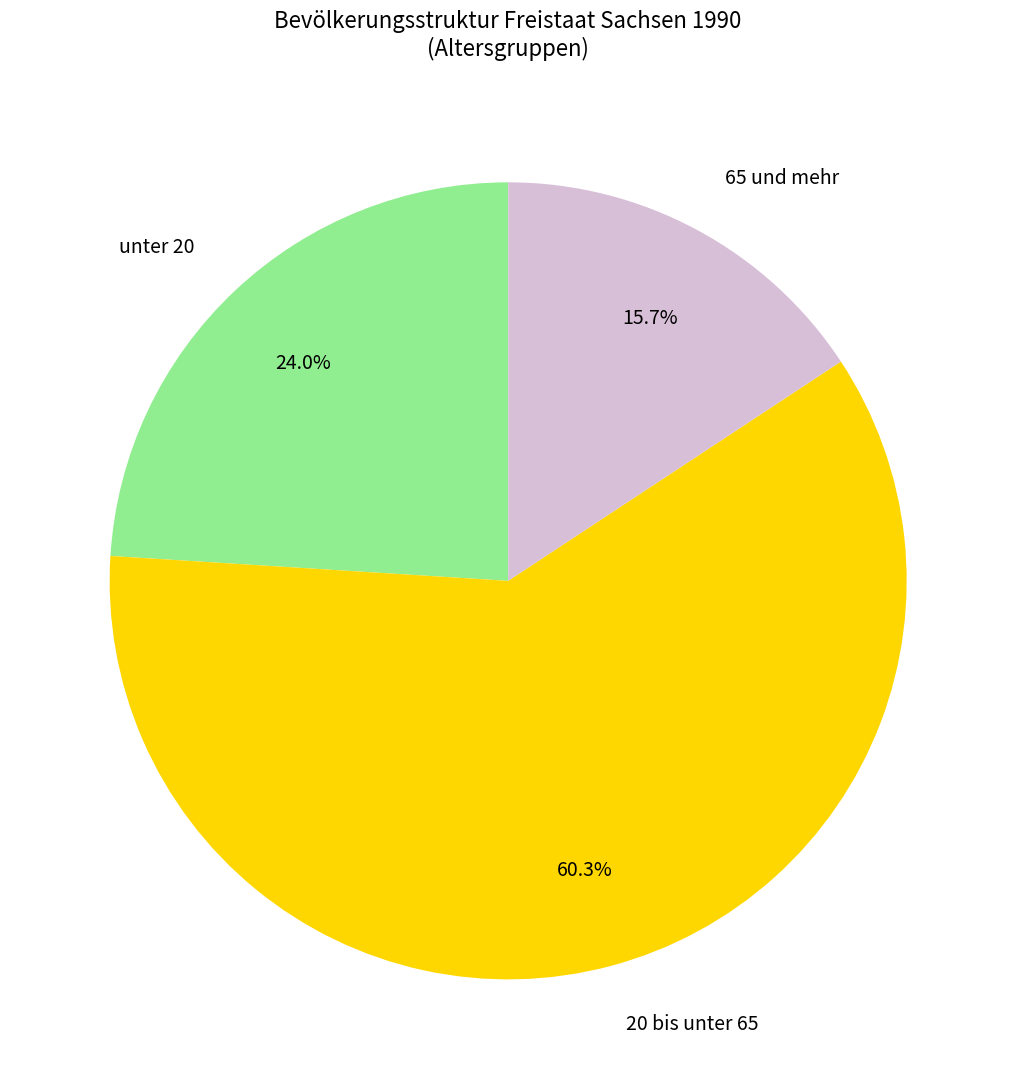

How many slices are in this pie chart?

3